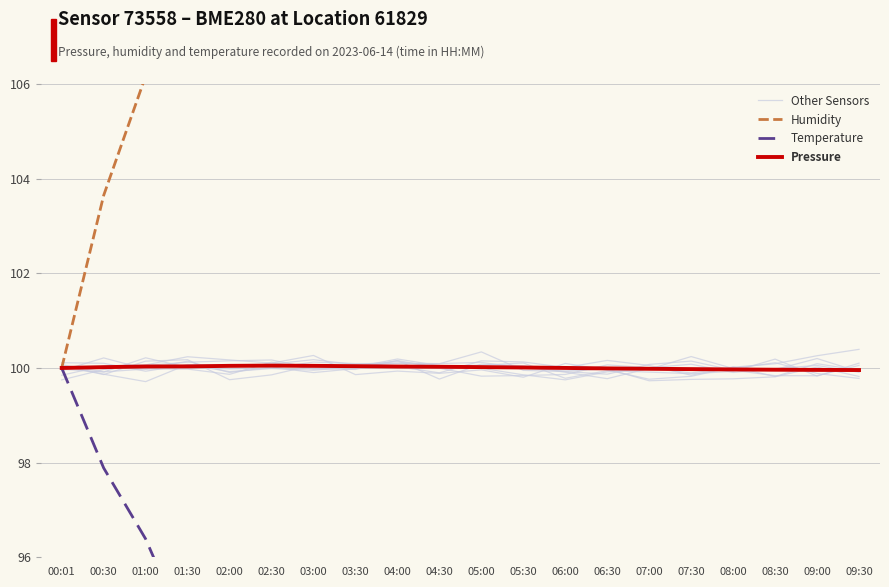

How many interior local valleys does the Other Sensors series have?

7